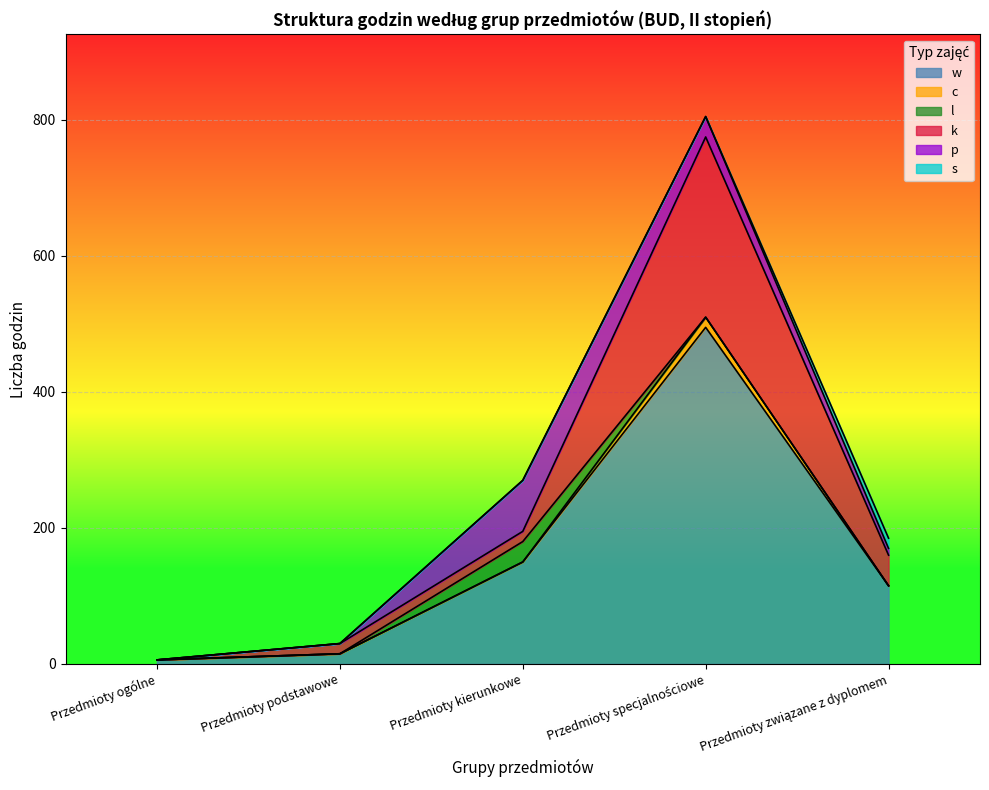

What is the average value of the l series?

6